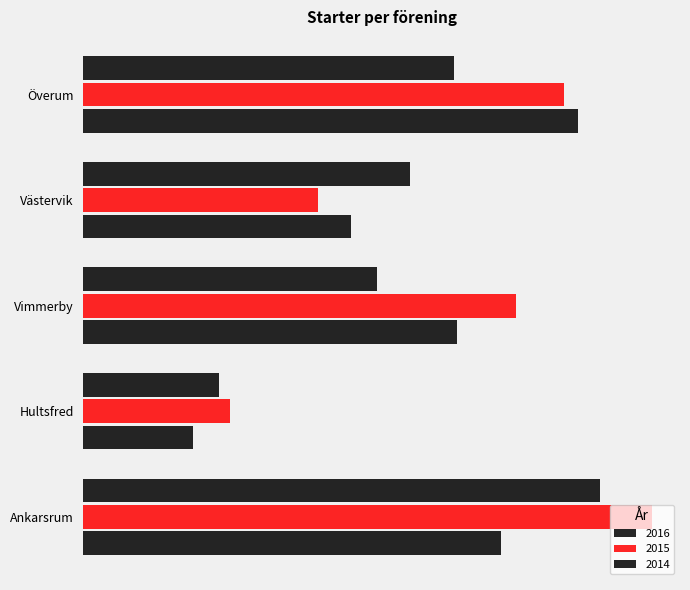

What is the label of the 2nd bar from the right?

Västervik